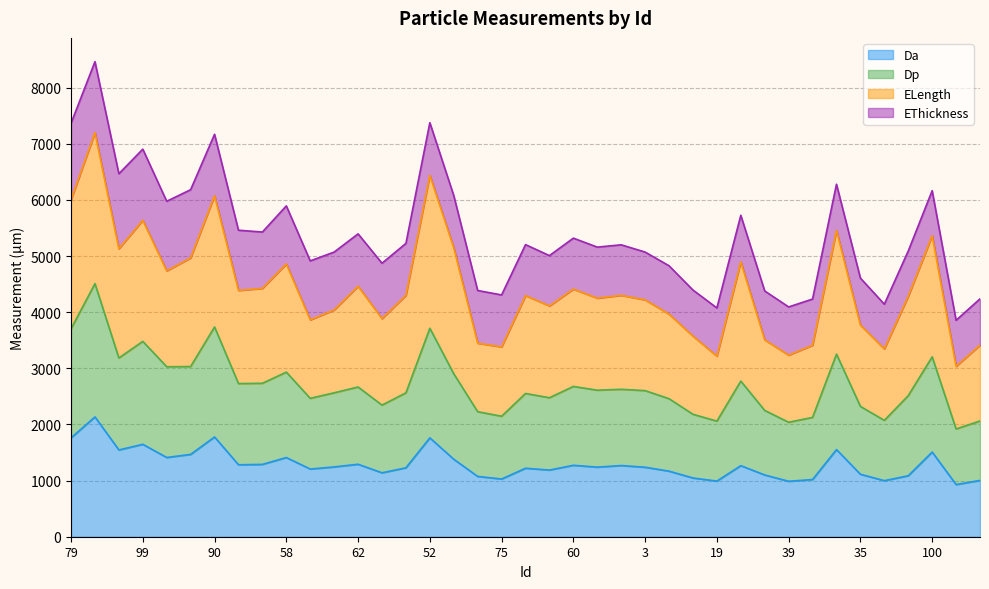

Does the chart have visible grid lines?

Yes